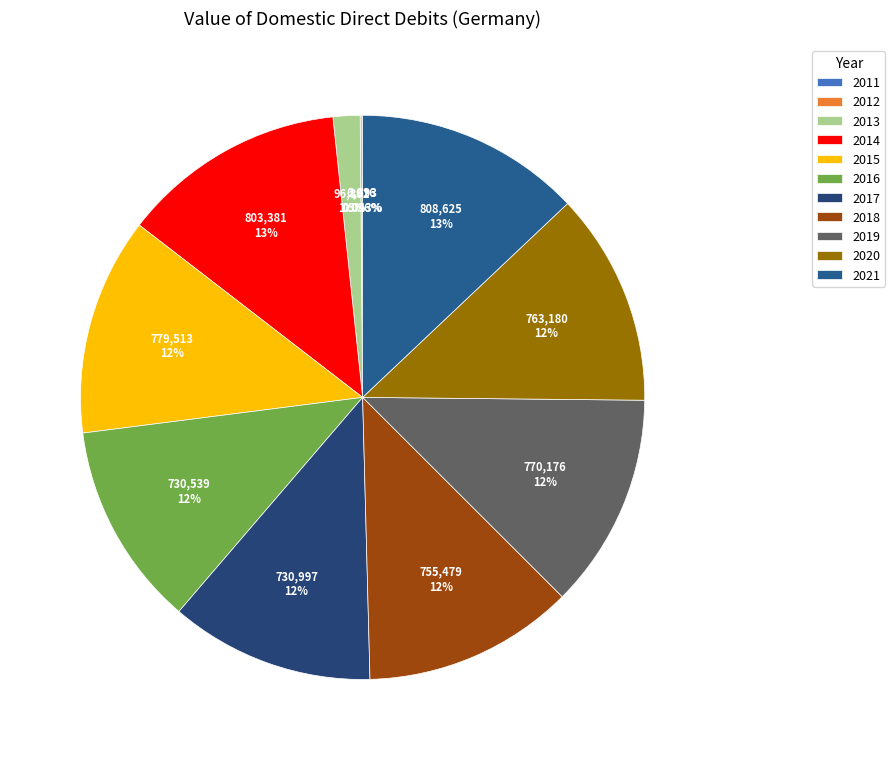

Does 2014 represent more than half of the total?

No